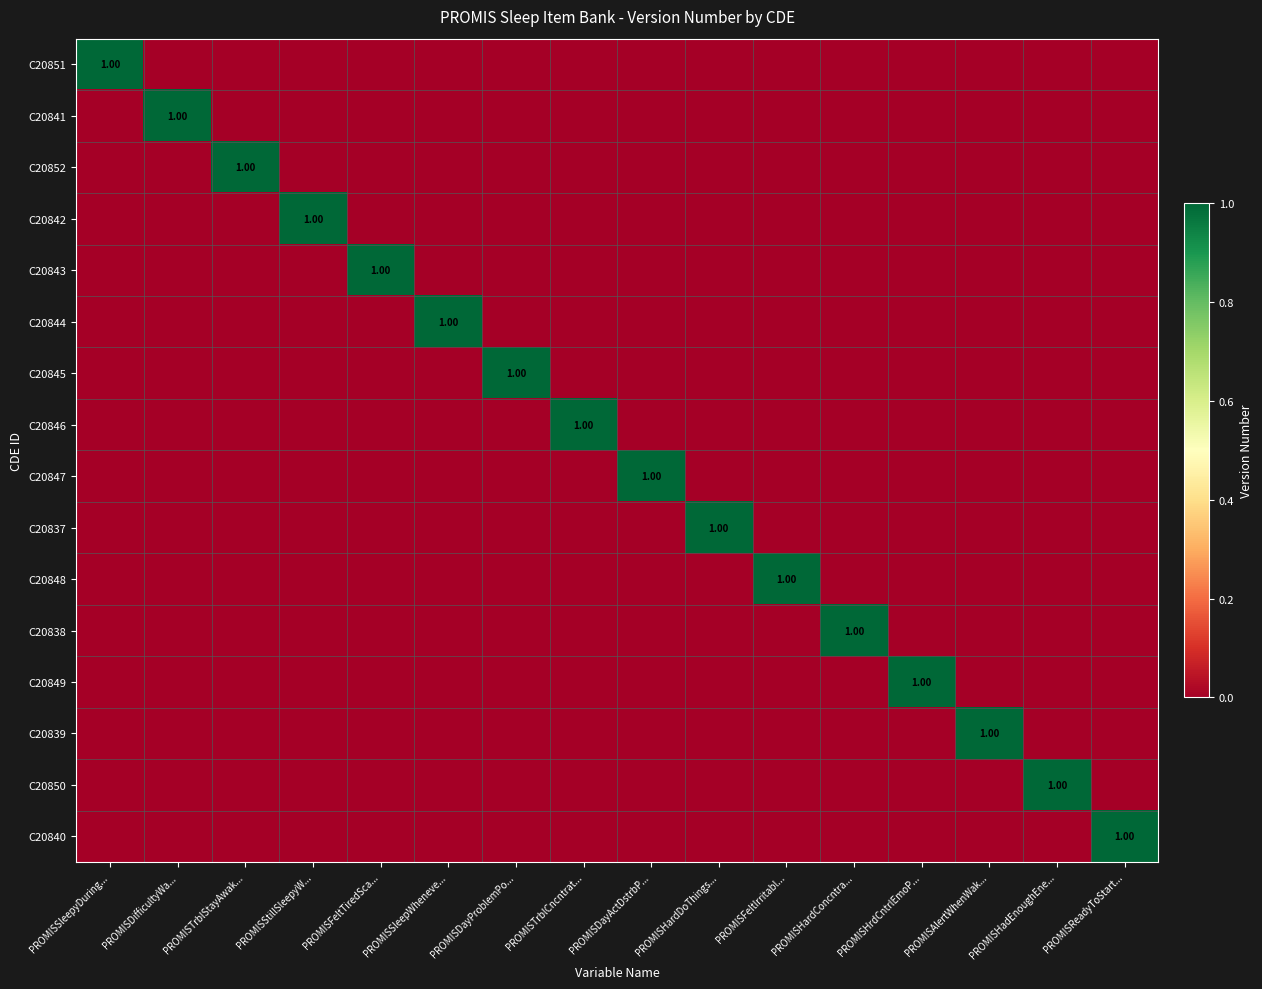

How many C20842 values are between 0 and 1?

16